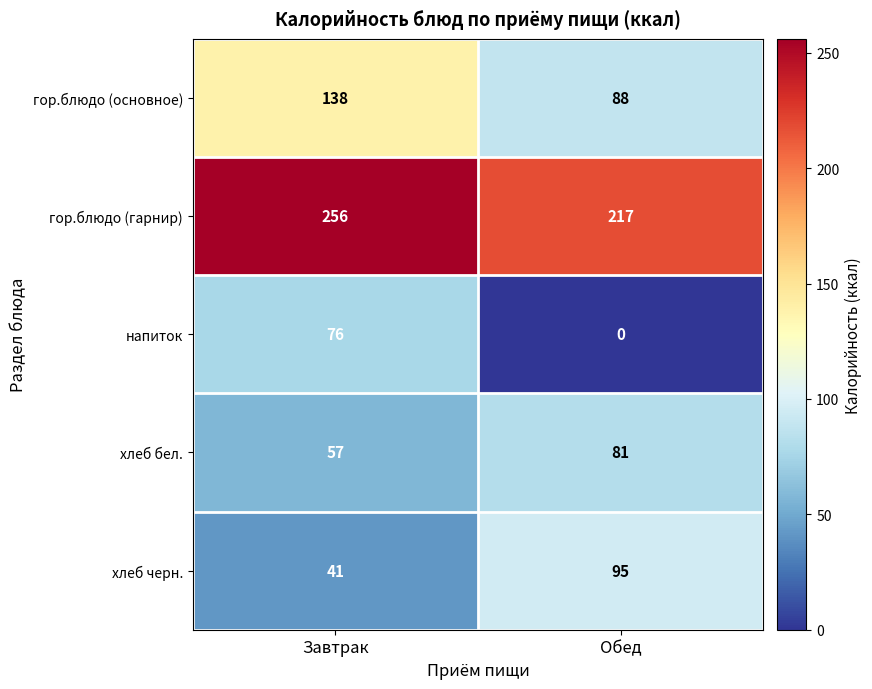

What is the sum of the хлеб бел. values at Завтрак and Обед?

138